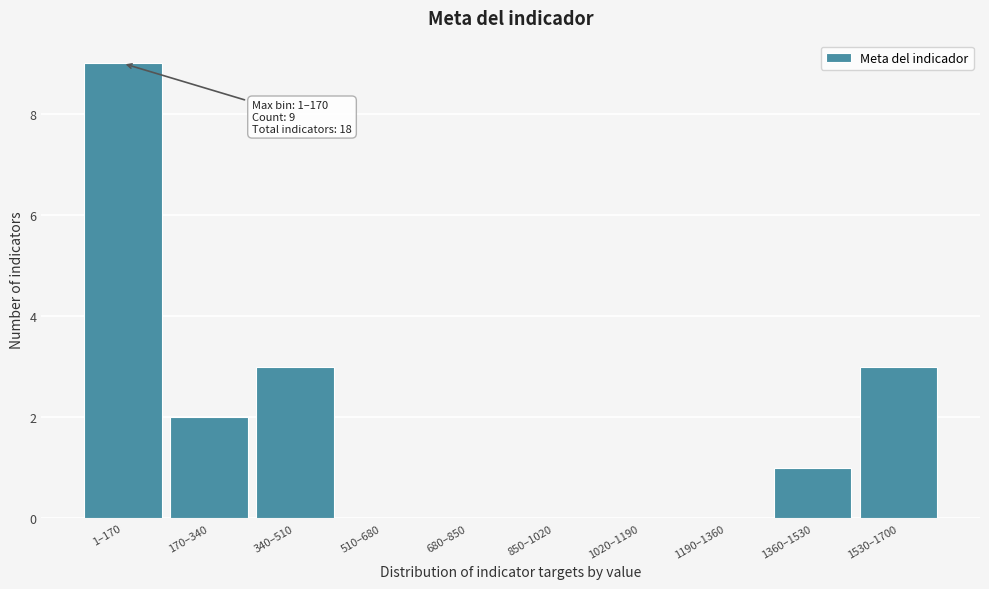

Reading left to right, list all the values displayed in this chart.

1–170=9	170–340=2	340–510=3	510–680=0	680–850=0	850–1020=0	1020–1190=0	1190–1360=0	1360–1530=1	1530–1700=3